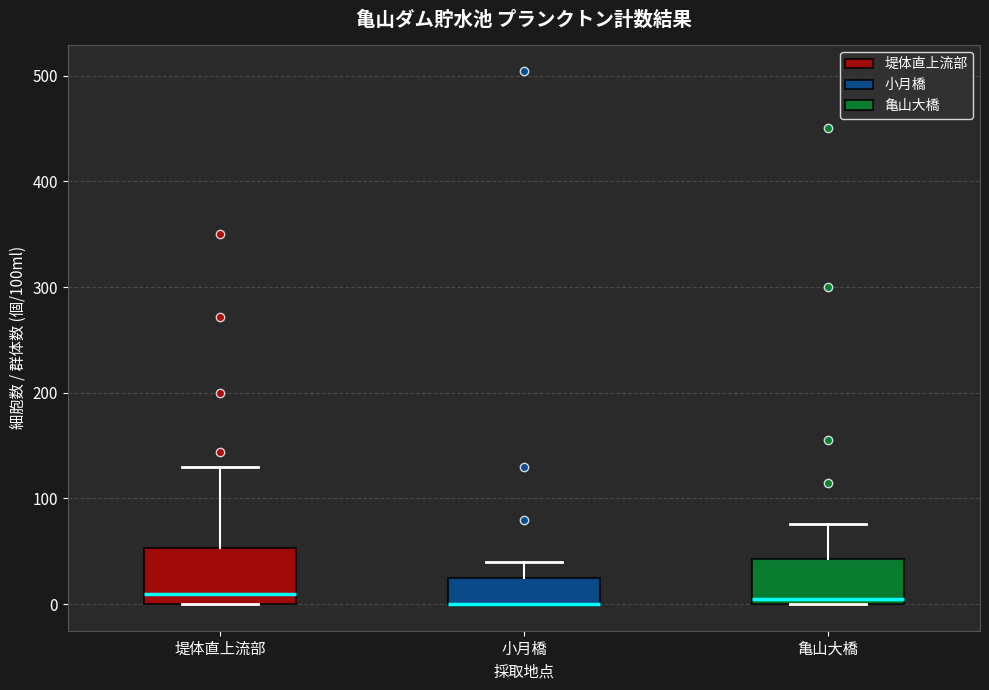

Comparing the boxes themselves (not the whiskers), which one is the tallest?

堤体直上流部